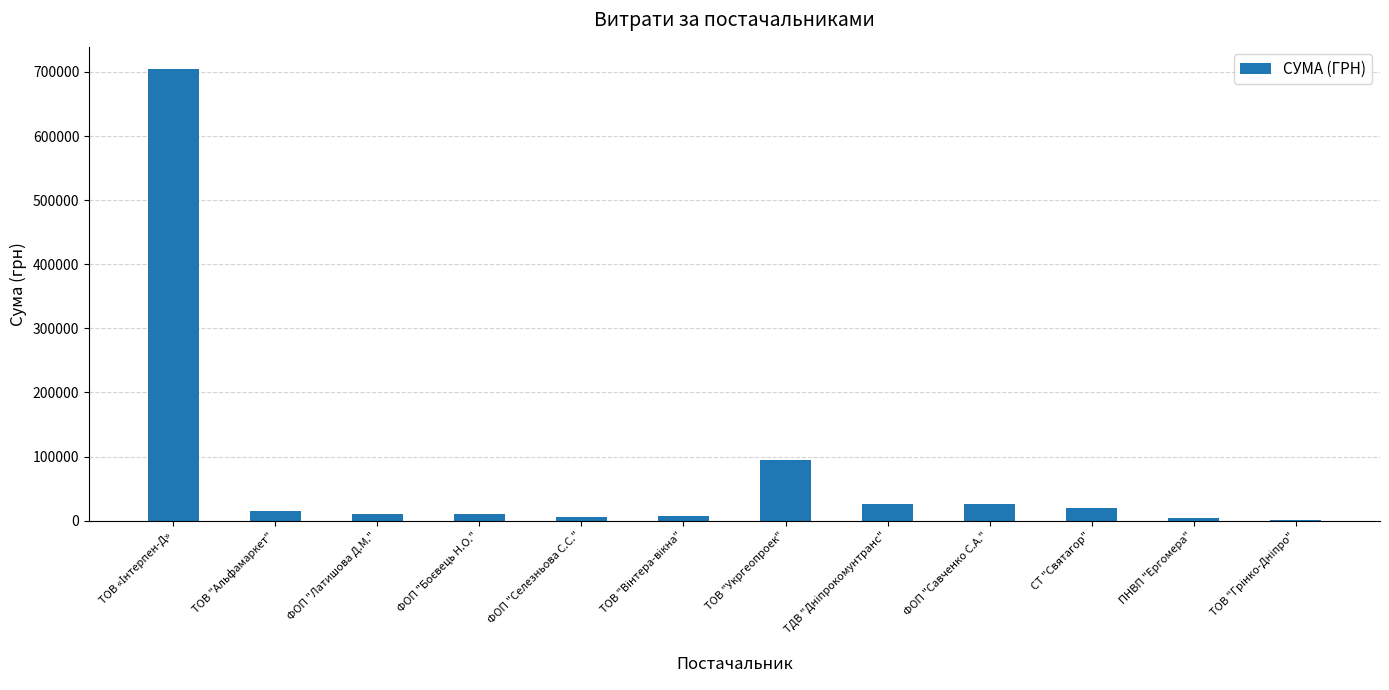

What is the sum of all values?

924017.6